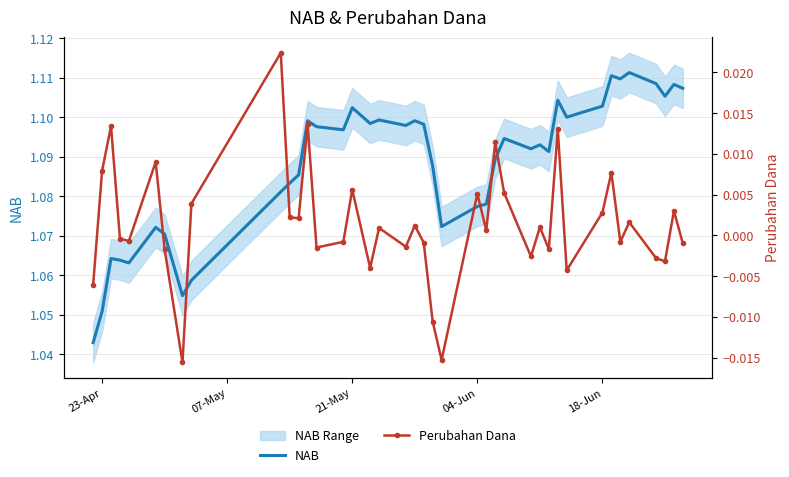

True or false: Perubahan Dana has more than 1 points higher than both neighbors.

True